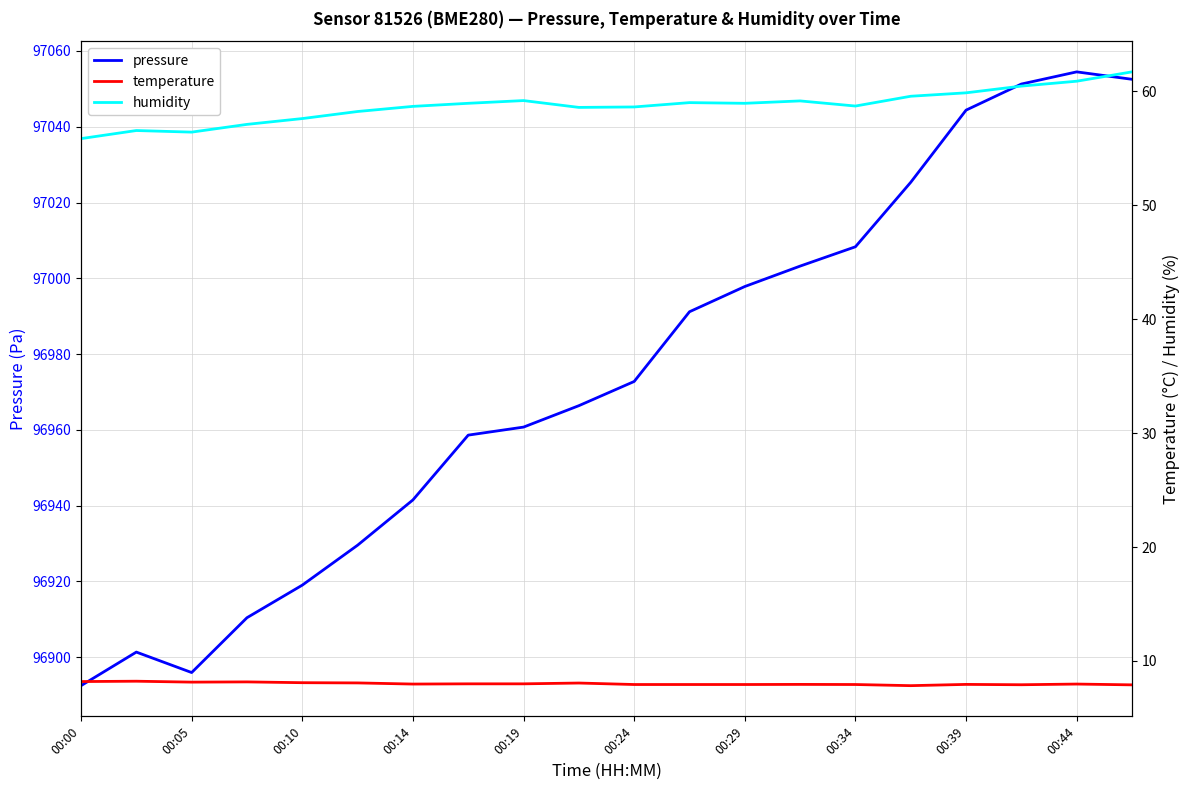

Is it true that pressure equals 163959.5 at 00:29?

False